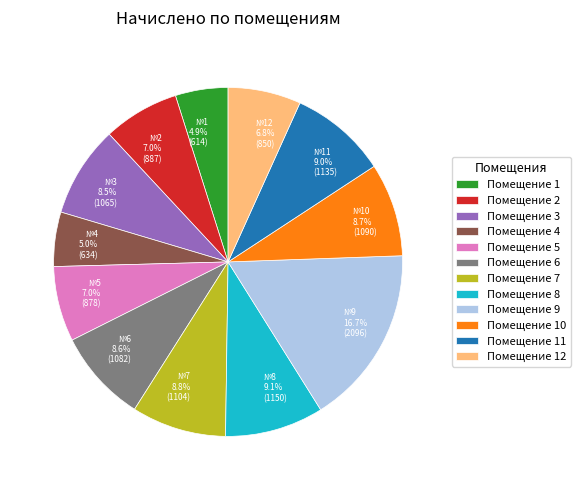

What portion of the pie excludes Помещение 4?

95.0%